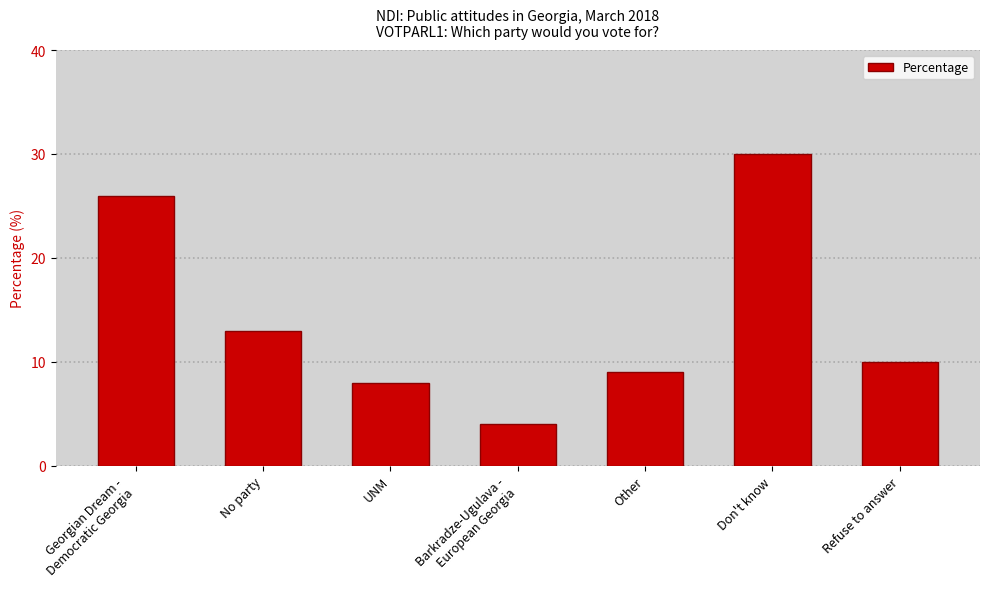

The chart shows a value of 26 at Georgian Dream -
Democratic Georgia. True or false?

True